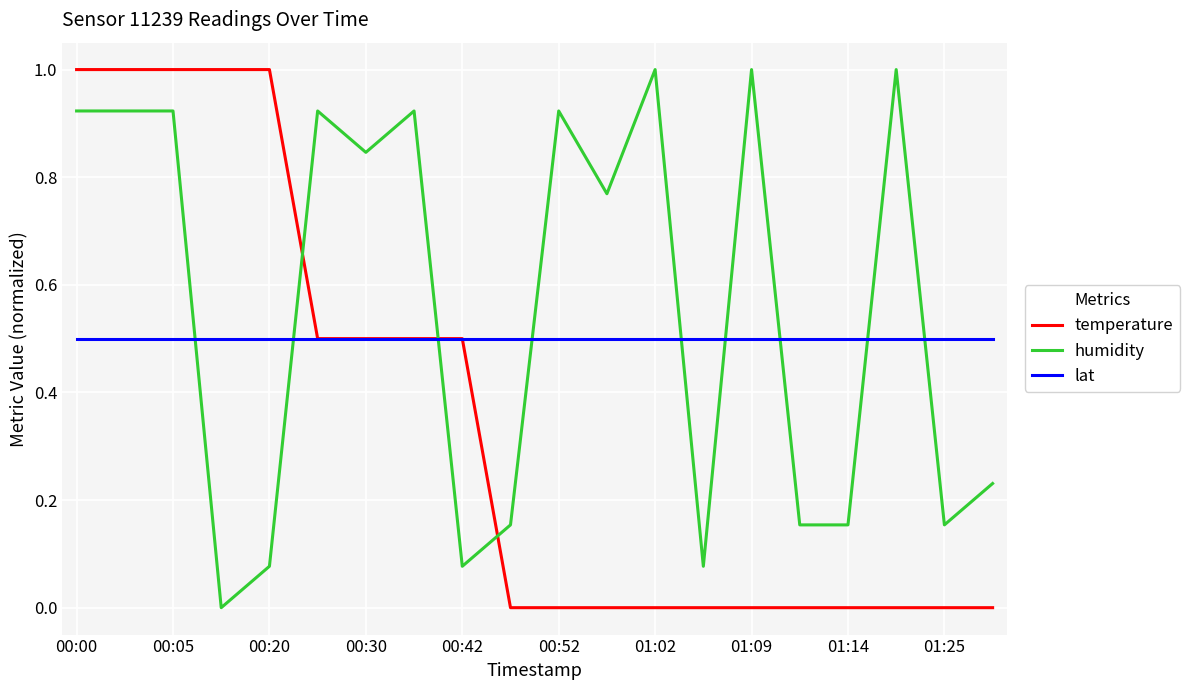

List the series in order of their overall mean, lowest first.

temperature, lat, humidity